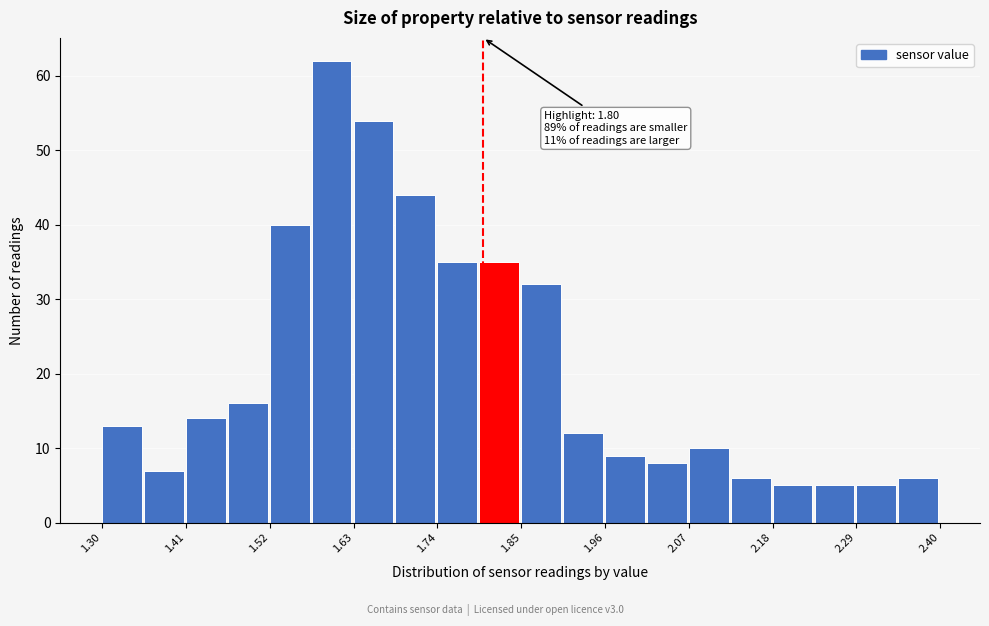

Read against the x-axis, roughly where is the centre of the tallest bar?

1.60